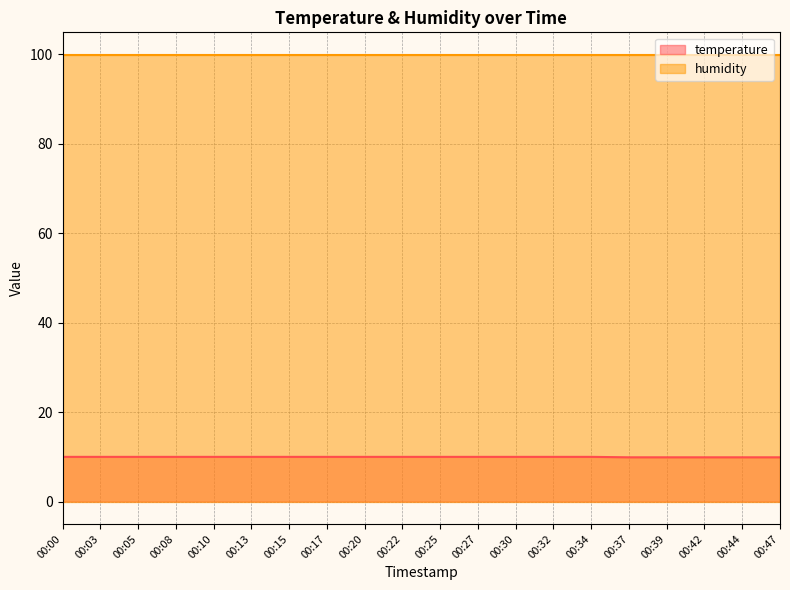

At which label is the value closest to 9?

00:37